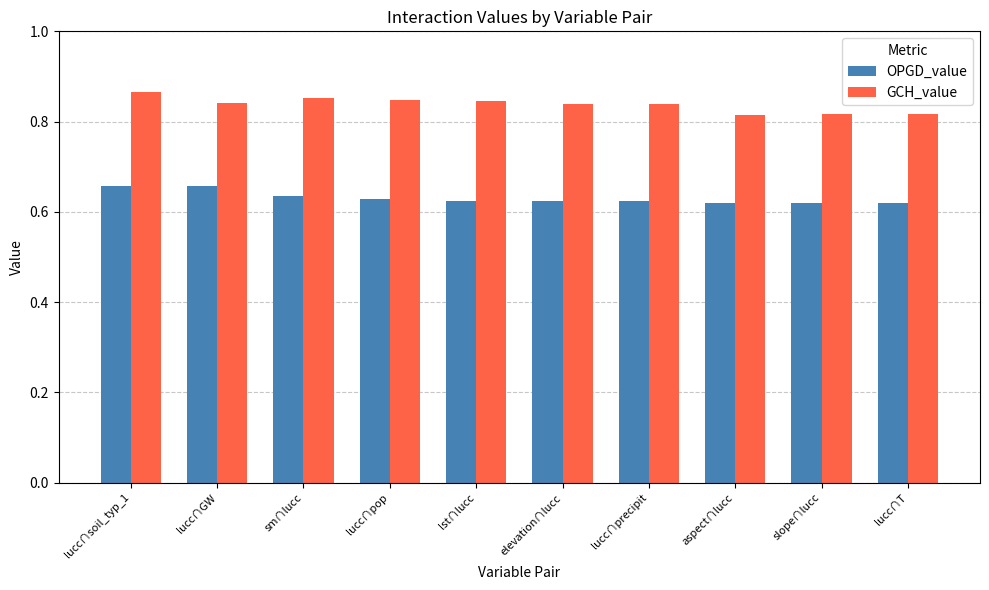

Which series changed the most between lucc∩soil_typ_1 and slope∩lucc?

GCH_value